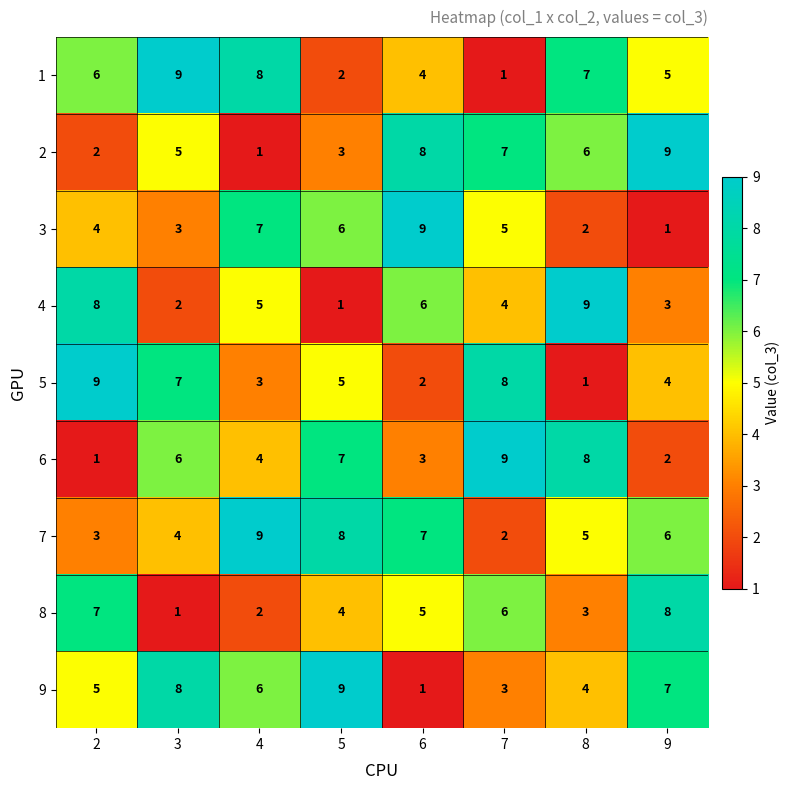

At which label does 8 reach its peak?

9